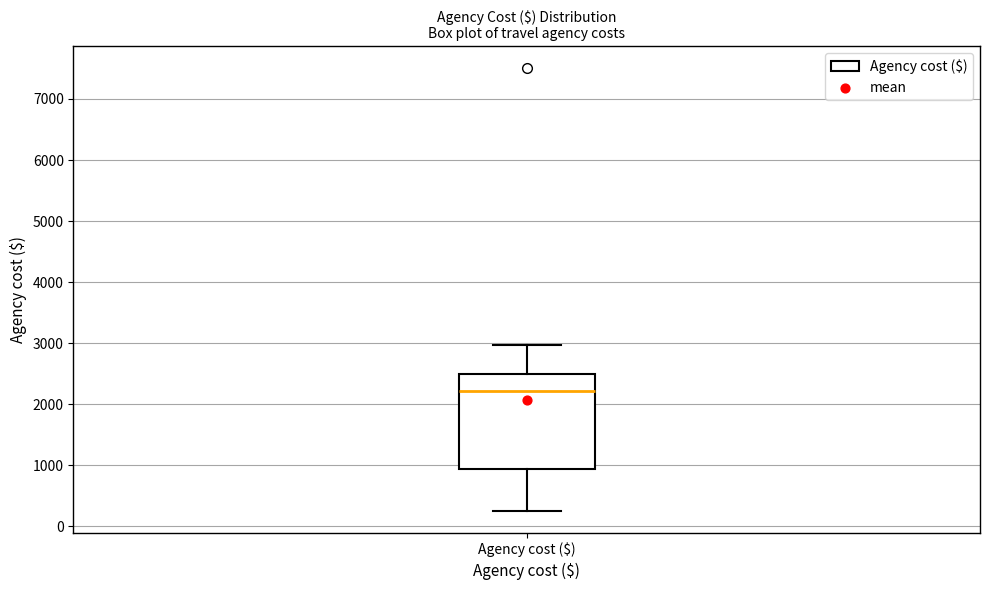

Transcribe this box plot: give where the median line is, the range the box spans, and where the two whiskers end, as read against the y-axis. The values are not printed on the chart, so give them approximately, as read against the axis.

median 2200, box 900 to 2500, whiskers 300 to 3000